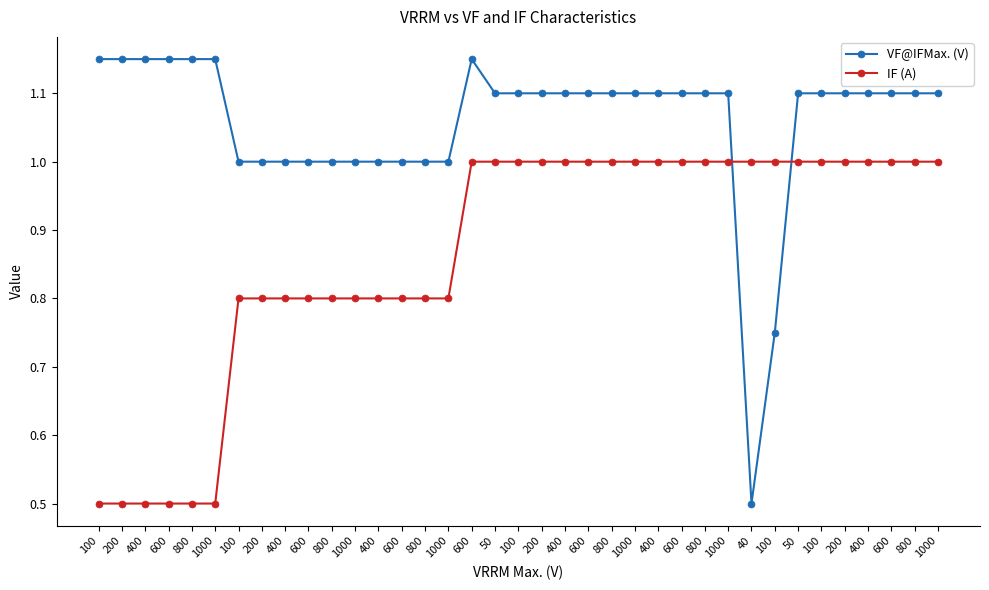

Which has a higher value, 200 or 400?

200